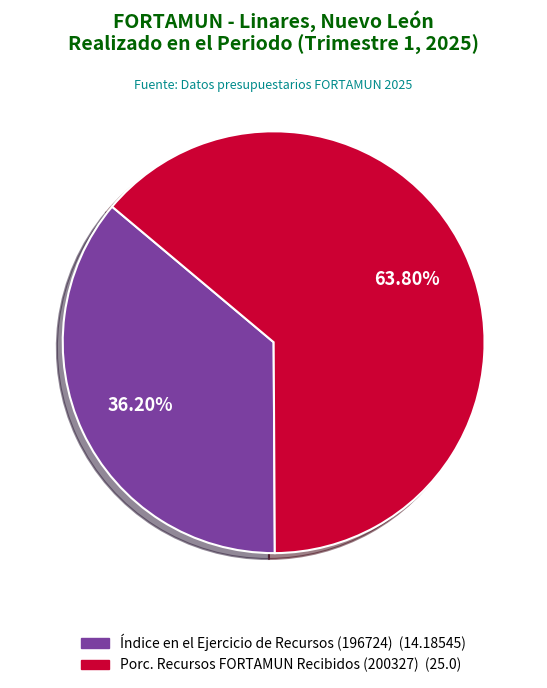

Does any single category account for the majority?

Yes